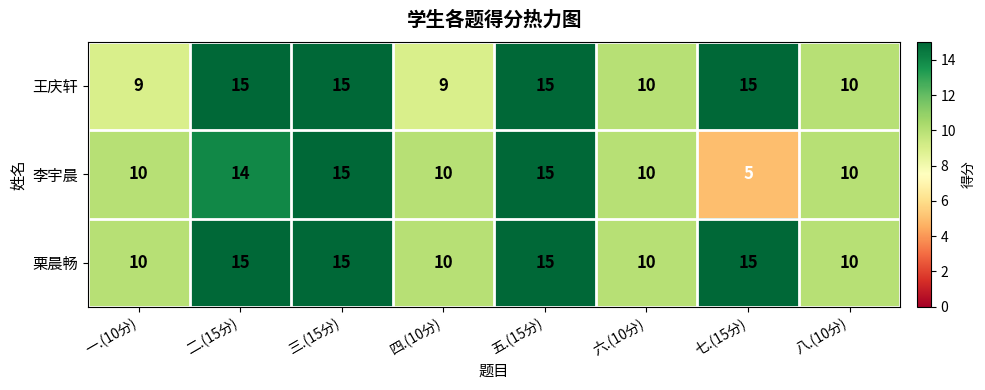

What is the difference between the second highest and minimum values in the 栗晨畅 series?

5